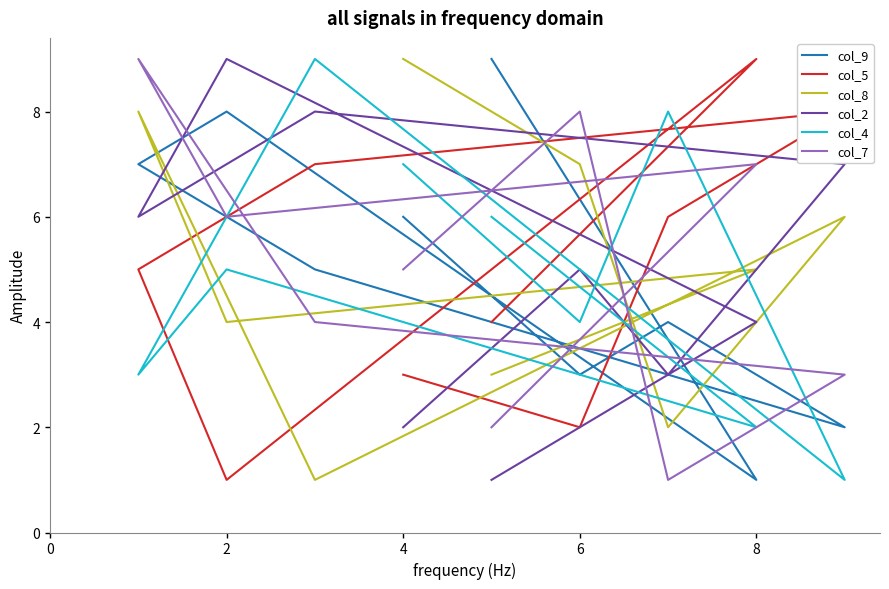

What is the sum of the col_5 values at 0 and 8?

7